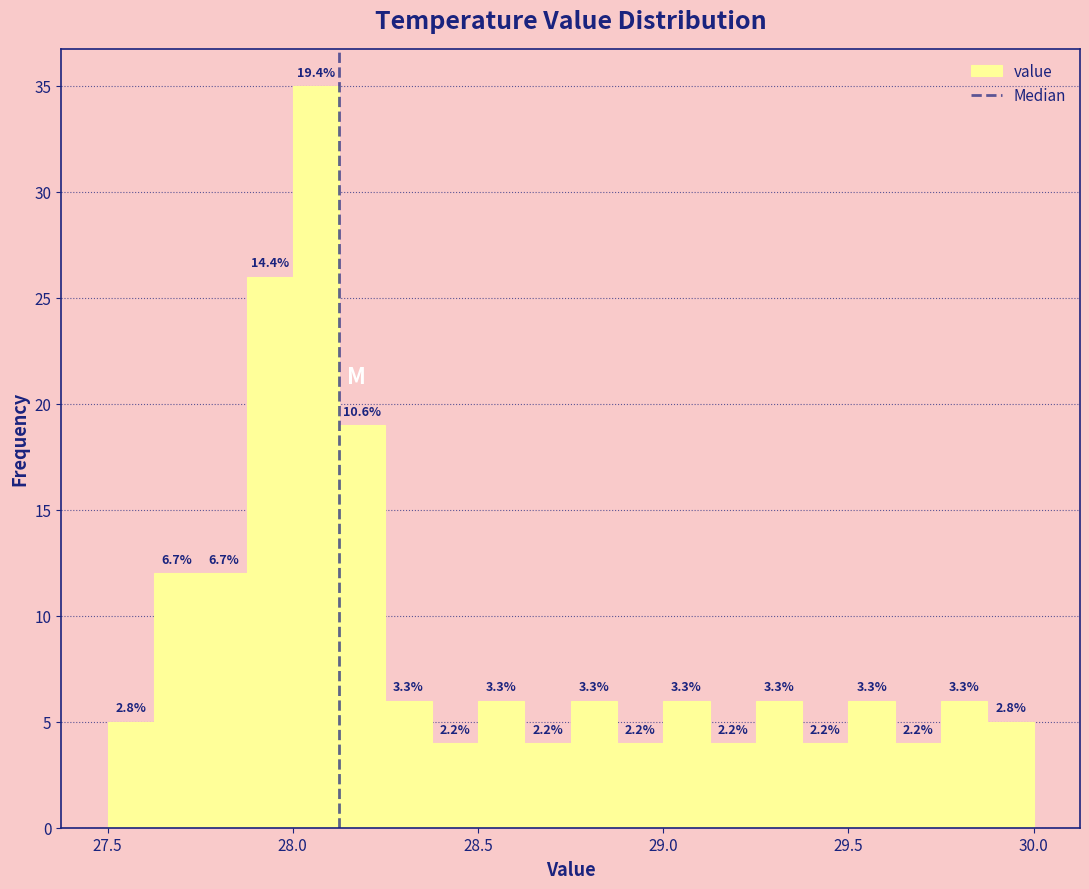

Around what value on the x-axis is the tallest bar? Give the approximate position of its centre, as read against the axis.

28.05